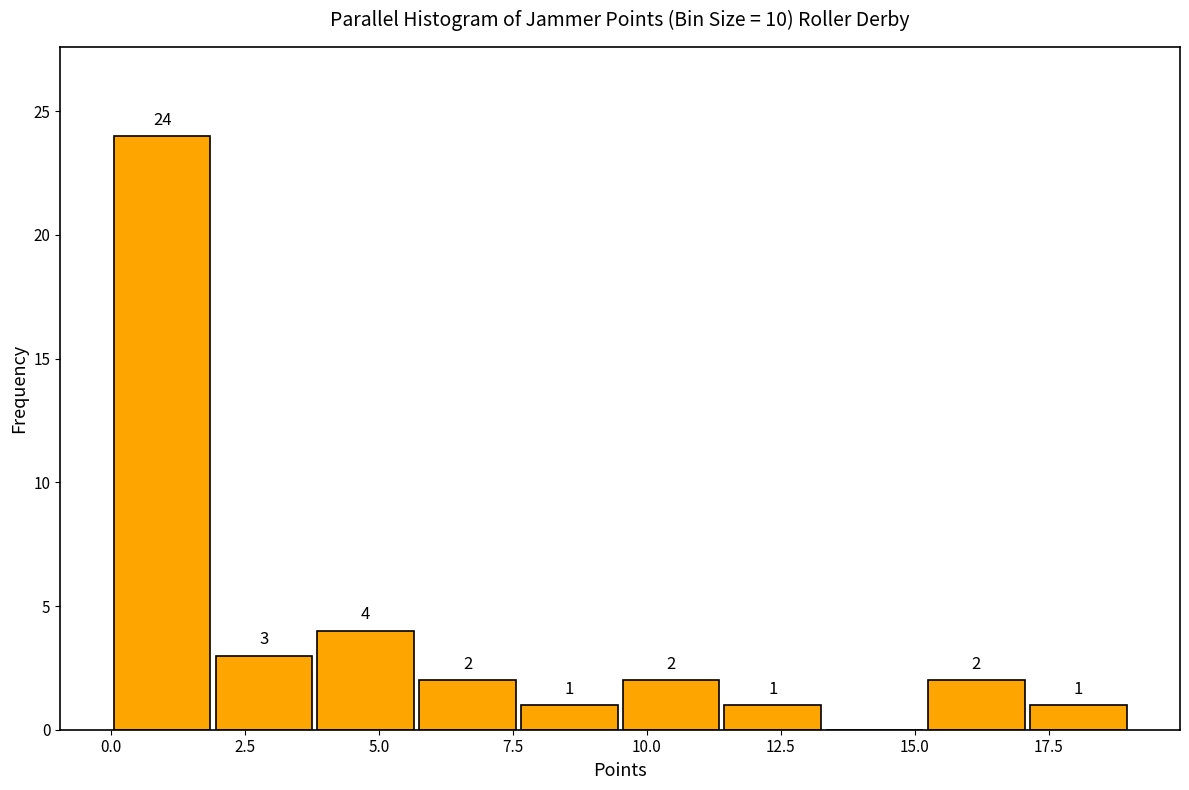

Read against the x-axis, roughly where is the centre of the tallest bar?

1.0